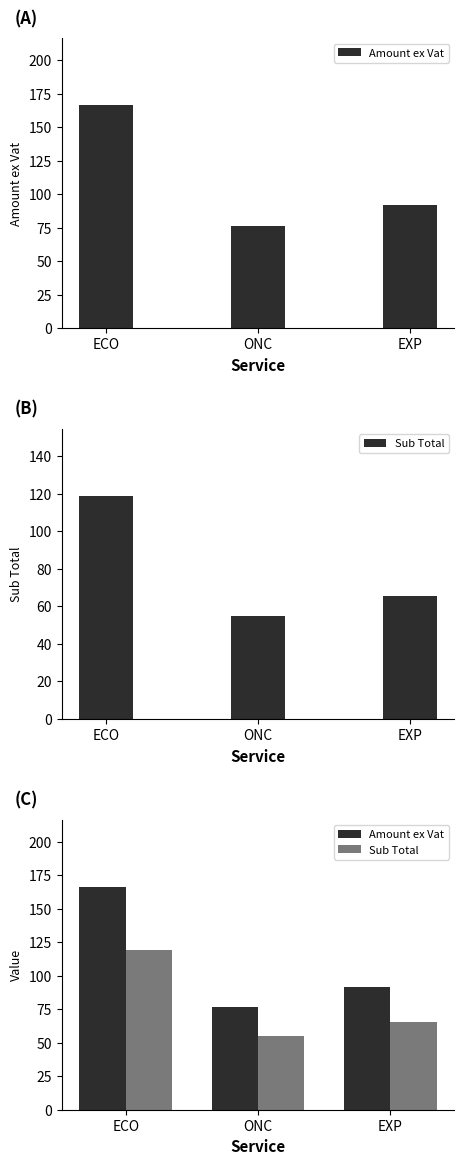

What is the spread (max minus min) of values at EXP?

26.3